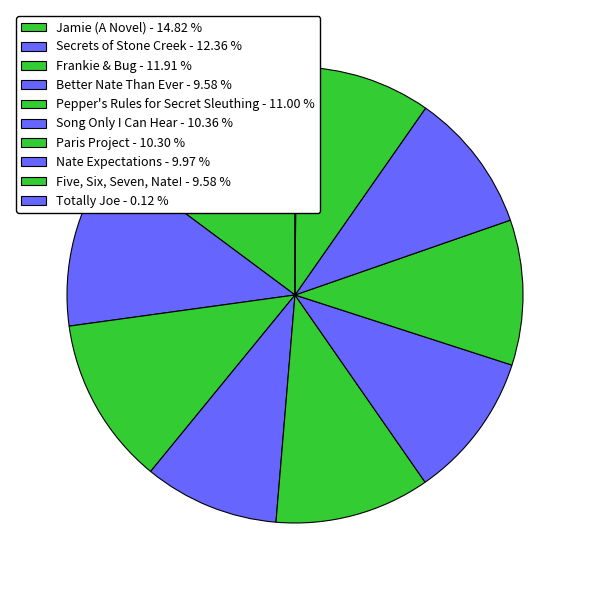

What portion of the pie excludes Jamie (A Novel)?

85.2%